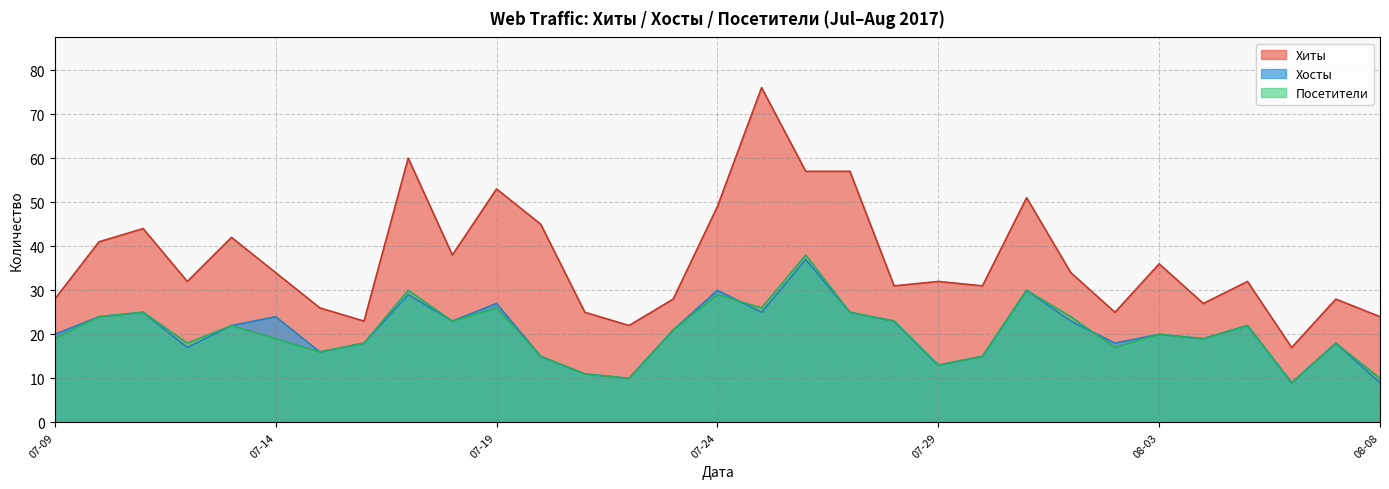

What is the difference between the highest and lowest values at 07-19?

27